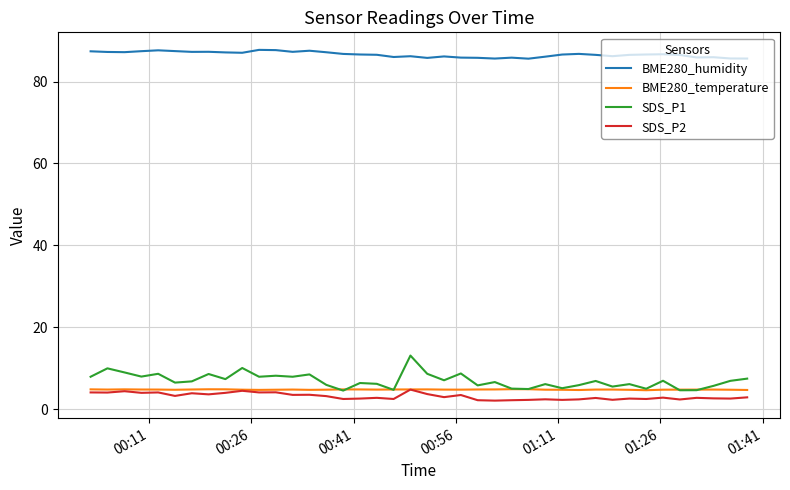

Which series has the largest total across all categories?

BME280_humidity